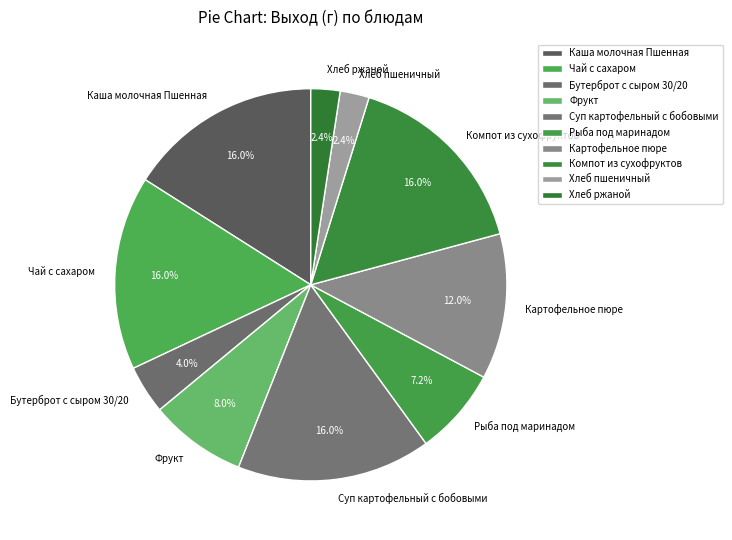

What percentage is the Рыба под маринадом slice, to the nearest percent?

7%